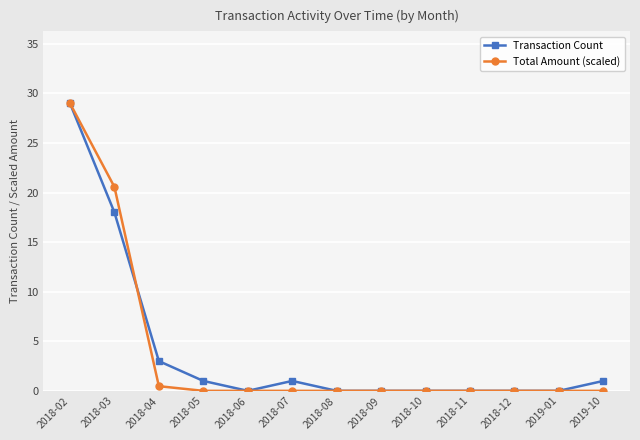

At which category does Transaction Count reach its first local valley?

2018-06